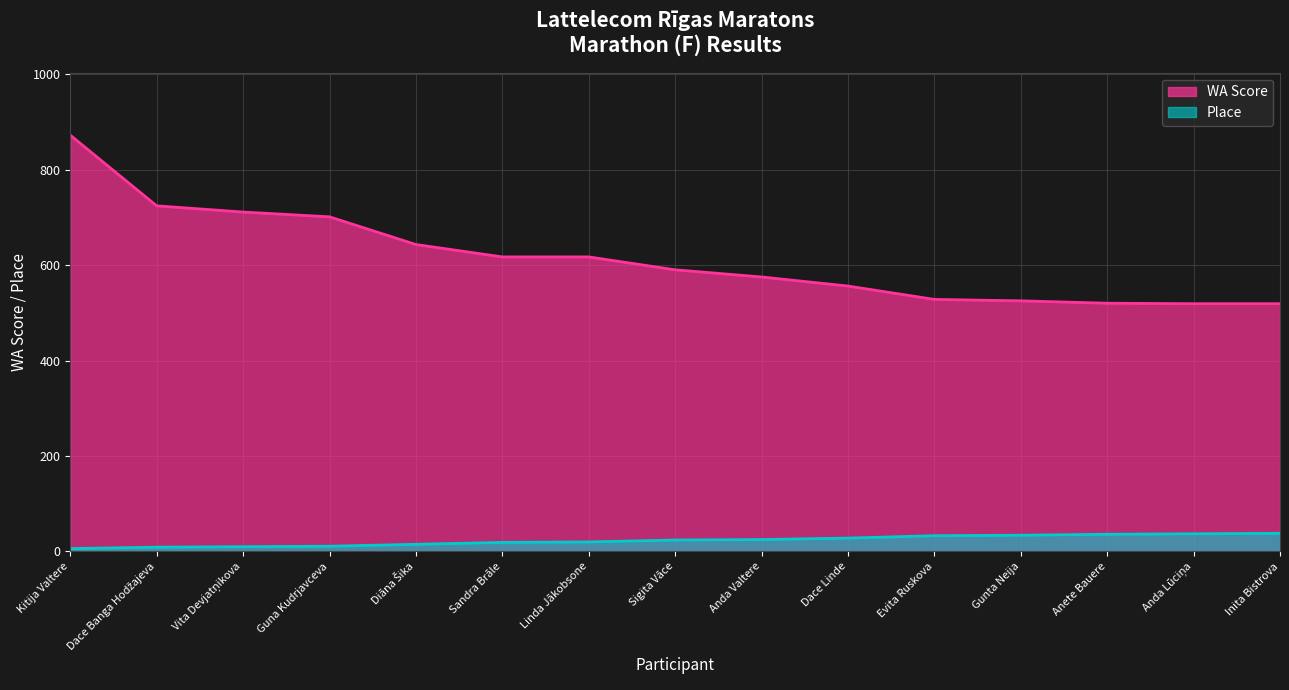

Reading right to left, what are all the values shown in this chart?

Place: 38	37	36	34	33	28	25	24	20	19	15	11	10	9	6
WA Score: 519	519	520	525	528	556	575	590	617	617	643	701	711	724	872